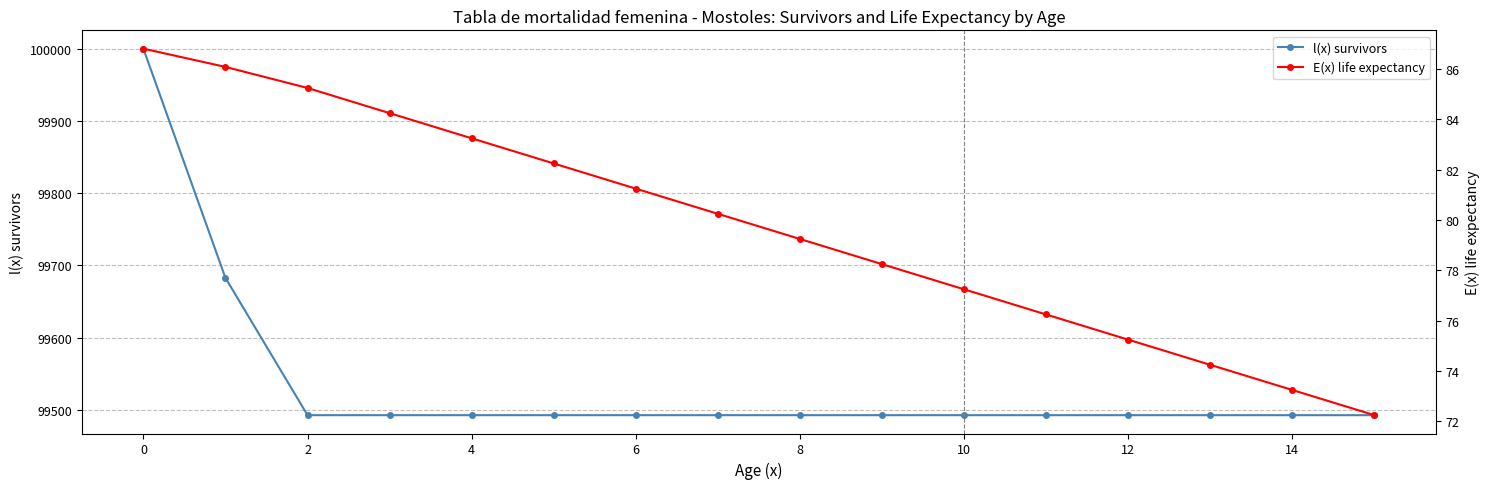

True or false: l(x) survivors and E(x) life expectancy intersect in this chart.

False